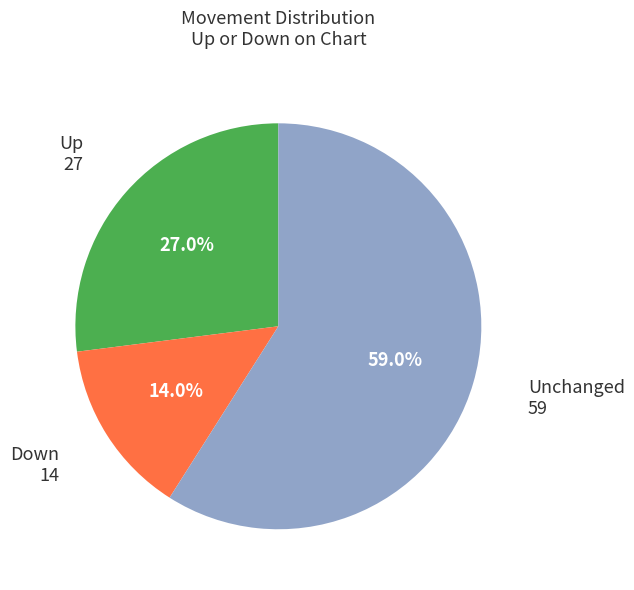

Does any single category account for the majority?

Yes